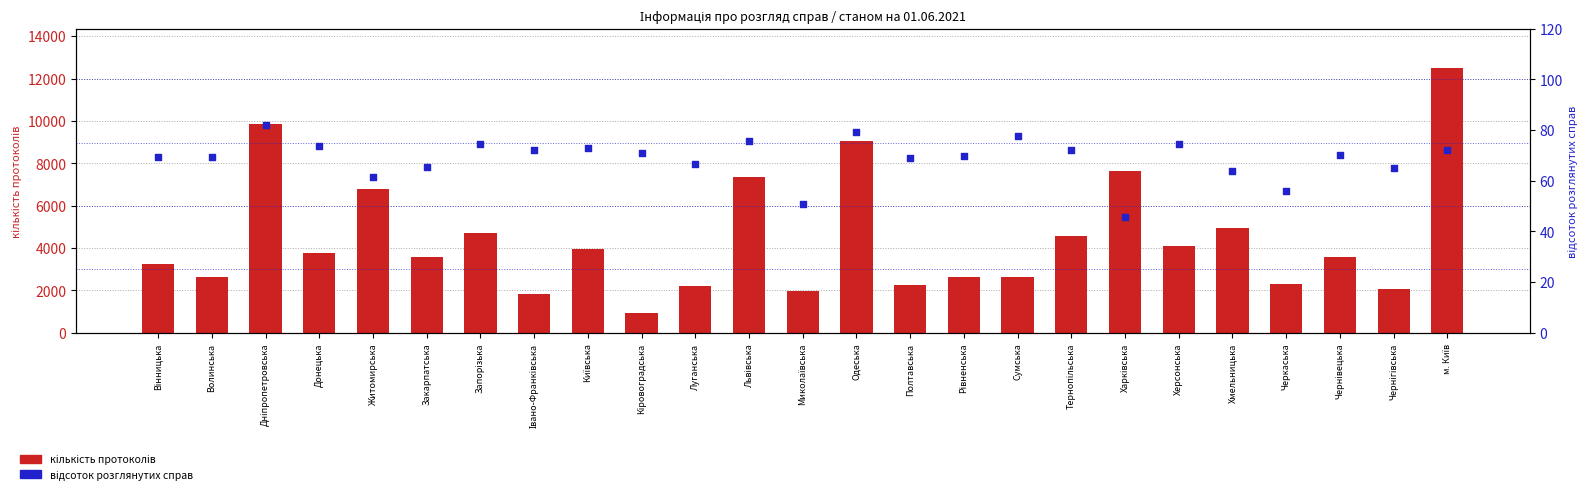

Which series contains the lowest Y value?

відсоток розглянутих справ